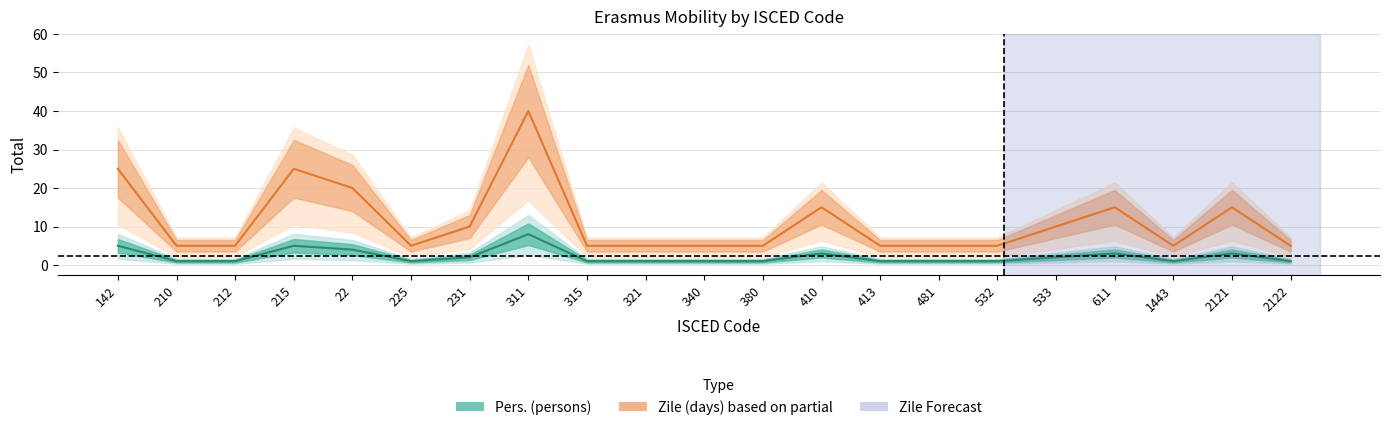

How many distinct data groups are displayed?

2